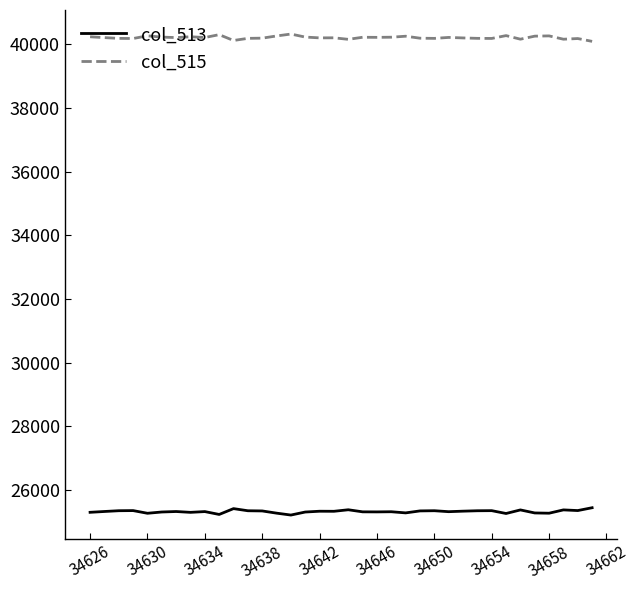

Which series has the largest total across all categories?

col_515